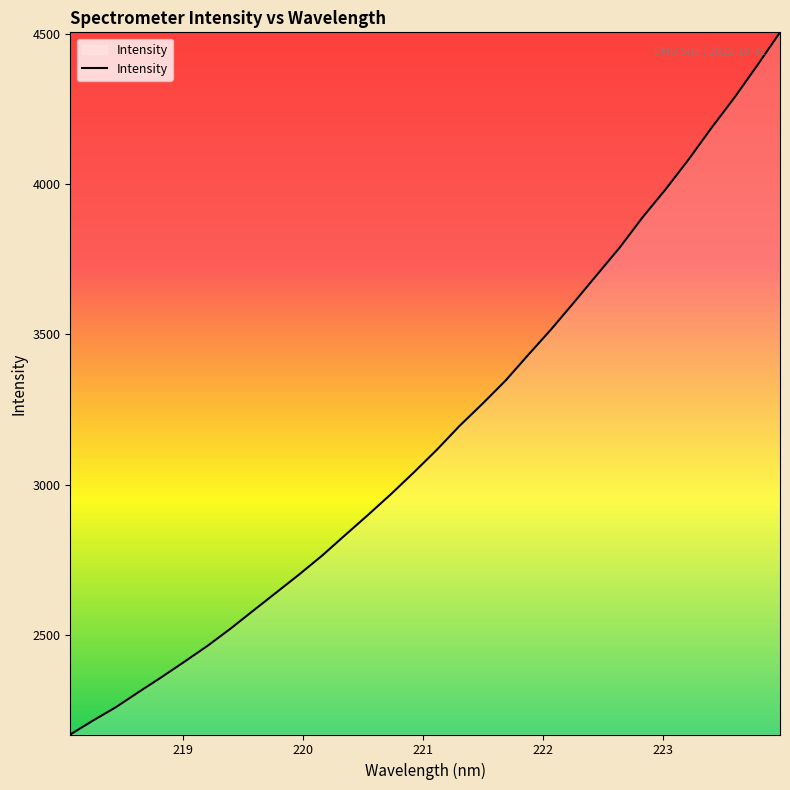

What is the smallest value displayed?

2168.2